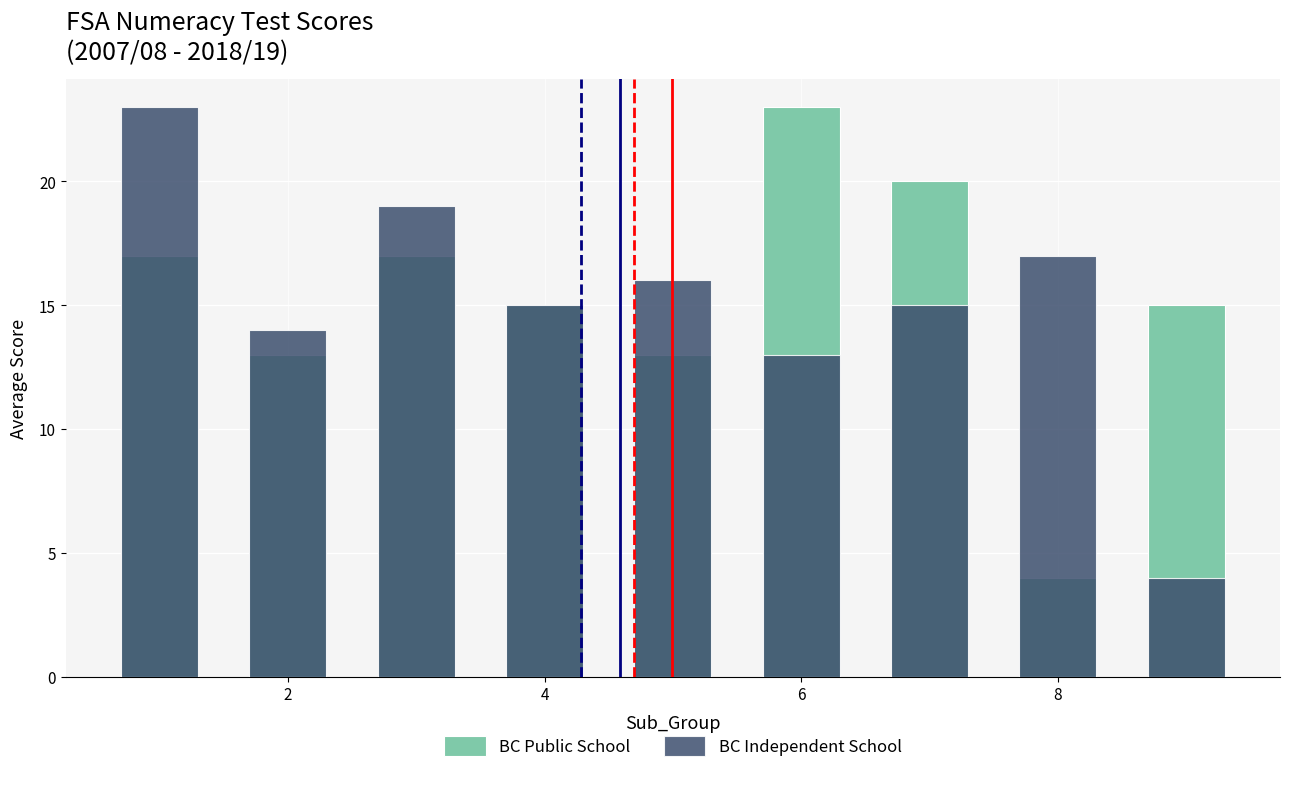

Rank the series at 8 from lowest to highest value.

BC Public School, BC Independent School